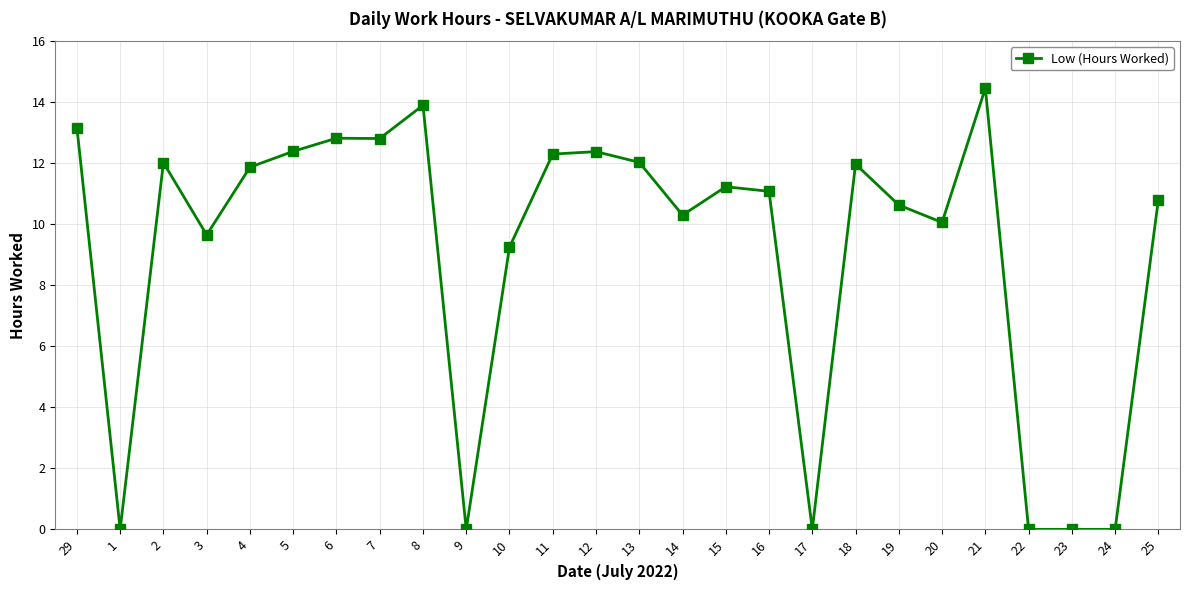

What is the change in value from 4 to 16?

-0.8